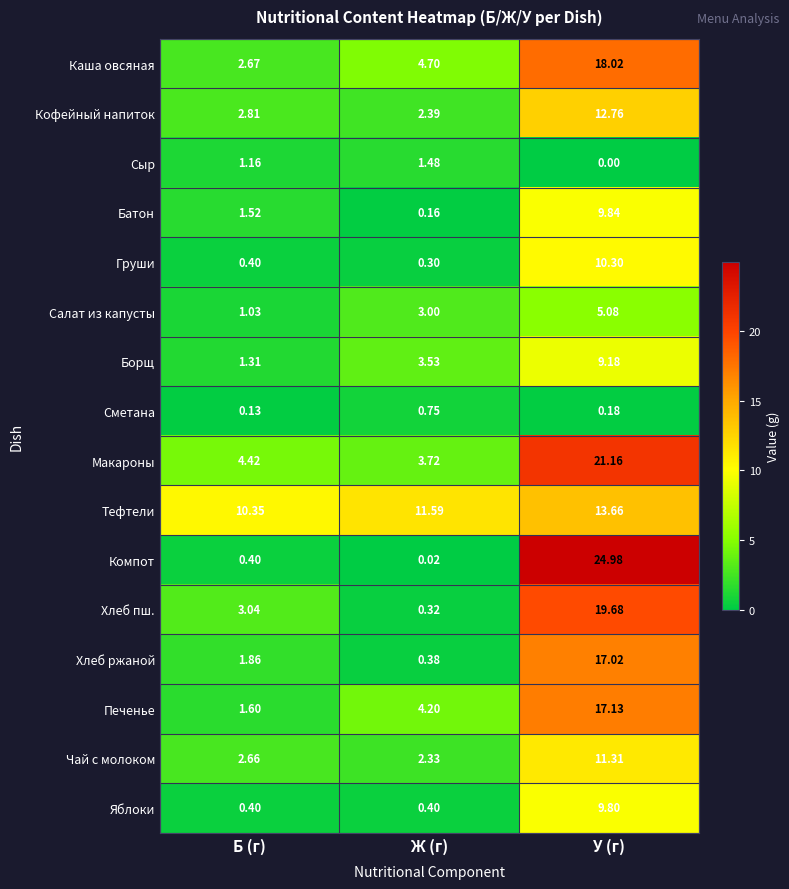

At Ж (г), list the series in order from largest to smallest.

Тефтели, Каша овсяная, Печенье, Макароны, Борщ, Салат из капусты, Кофейный напиток, Чай с молоком, Сыр, Сметана, Яблоки, Хлеб ржаной, Хлеб пш., Груши, Батон, Компот